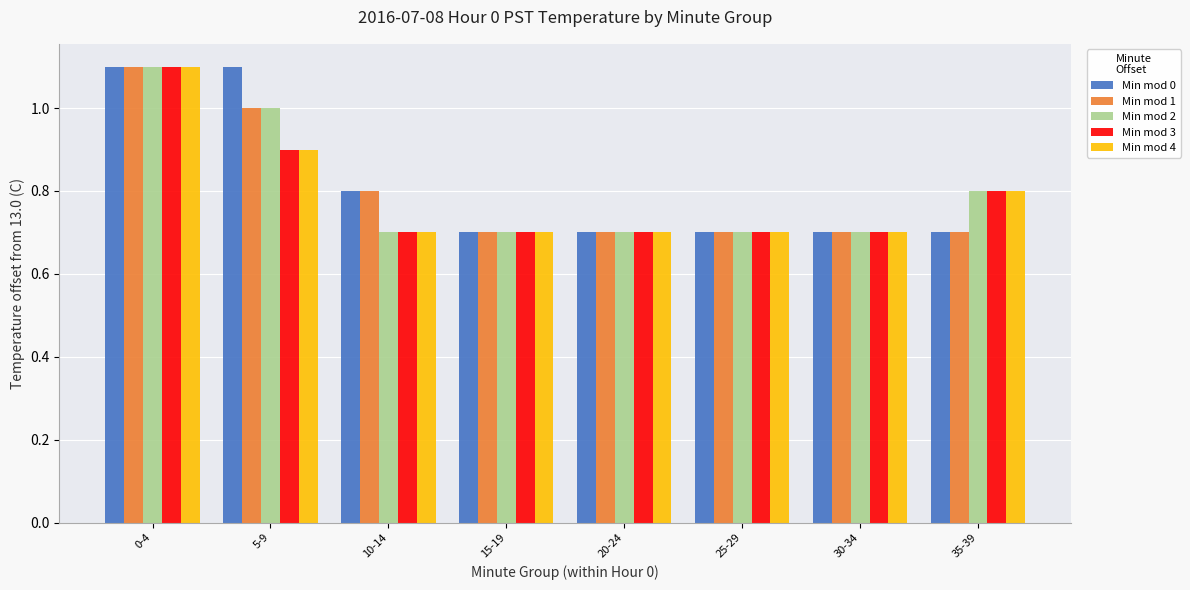

How many bars are there in total?

40